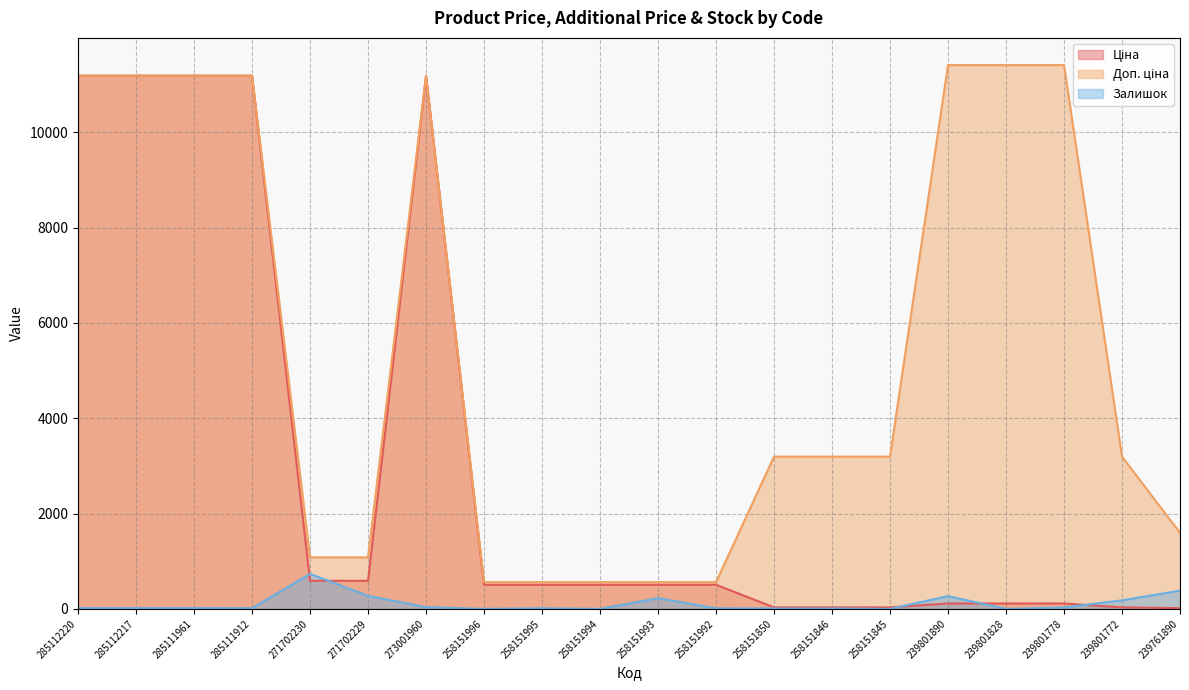

What is the difference between the maximum and minimum values in the Доп. ціна series?

10848.0